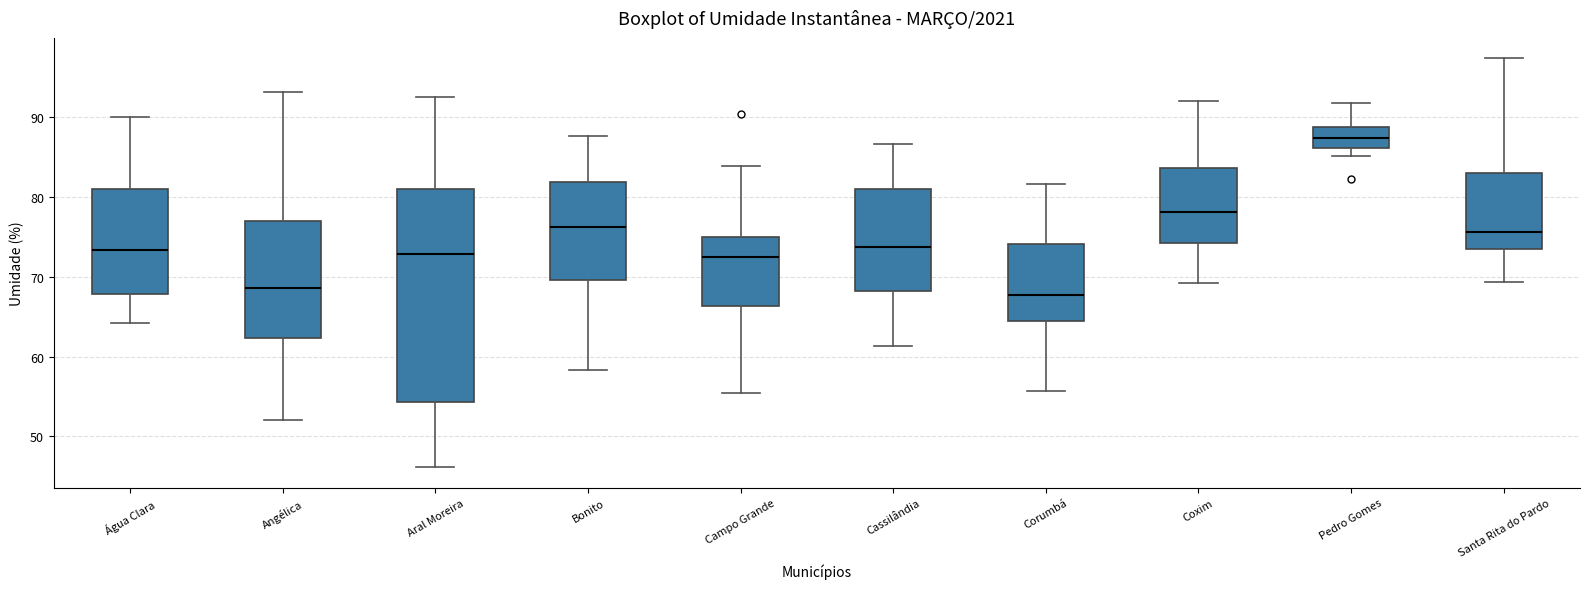

Which box is the tallest, from its lower edge to its upper edge?

Aral Moreira